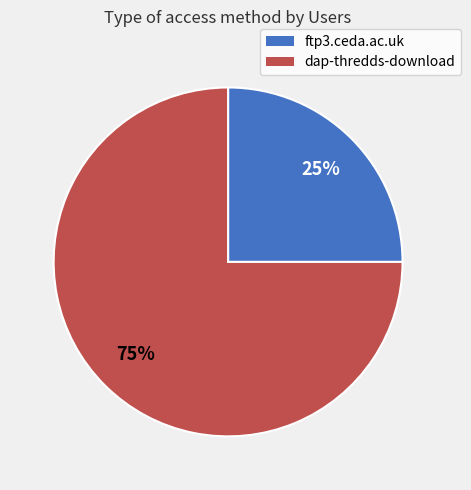

Is it true that ftp3.ceda.ac.uk is 33% of the pie?

False